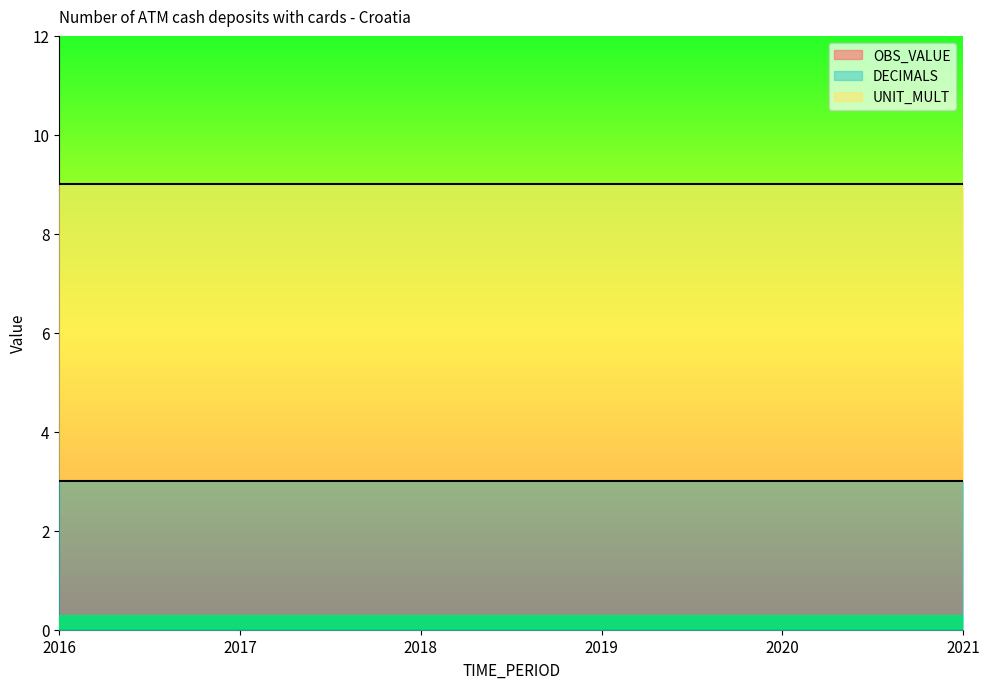

The value of DECIMALS at 2018 is 4. True or false?

False